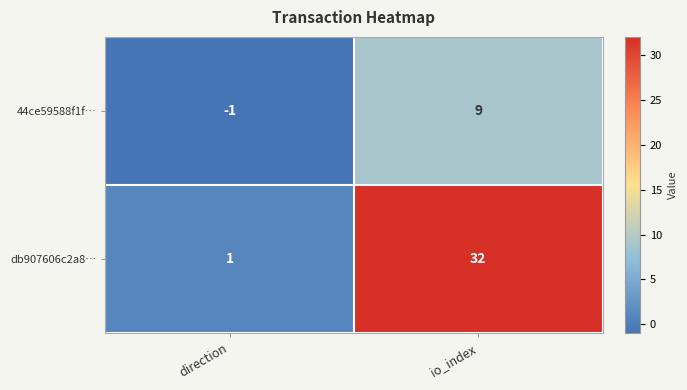

Between direction and io_index, which series saw the biggest shift?

db907606c2a8…